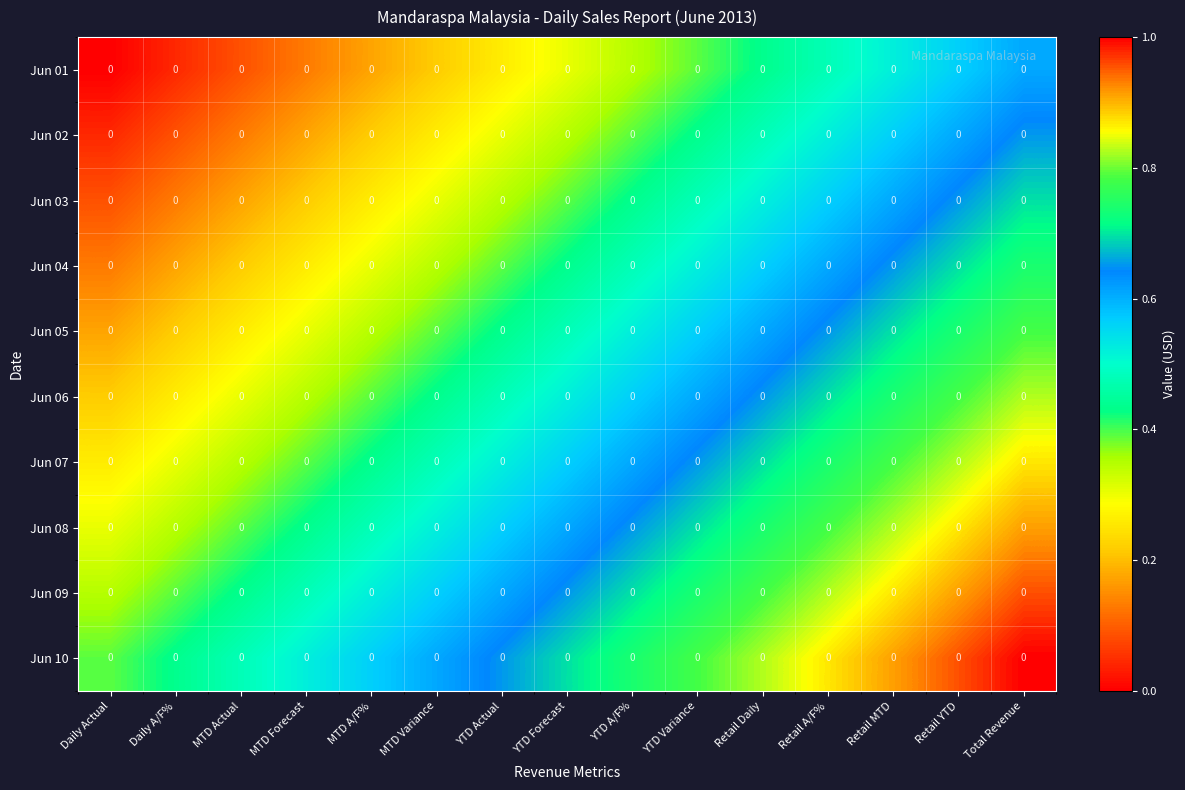

What is the difference between the maximum and minimum values in the Jun 10 series?

0.6